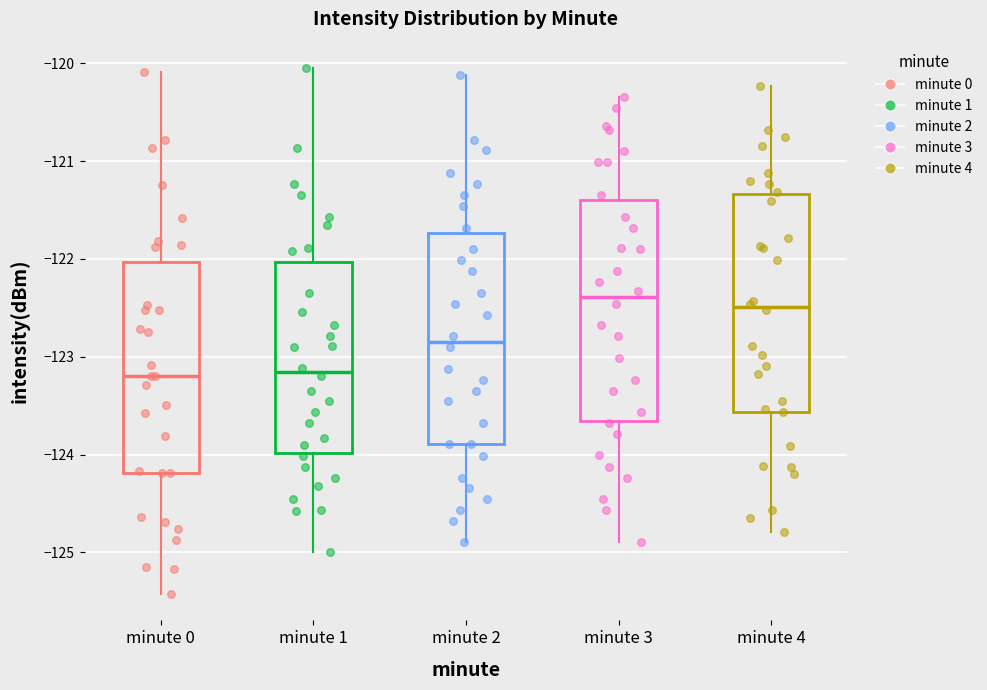

Where does the upper whisker of the box for minute 3 end on the y-axis? The values are not printed on the chart, so give them approximately, as read against the axis.

-120.3